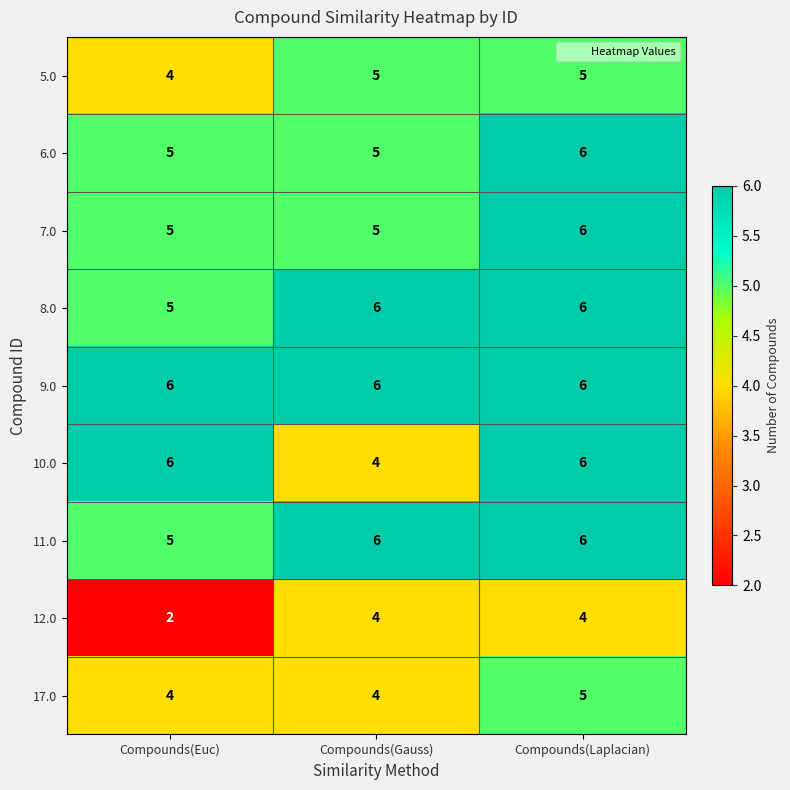

At which category is the sum across all series the highest?

Compounds(Laplacian)